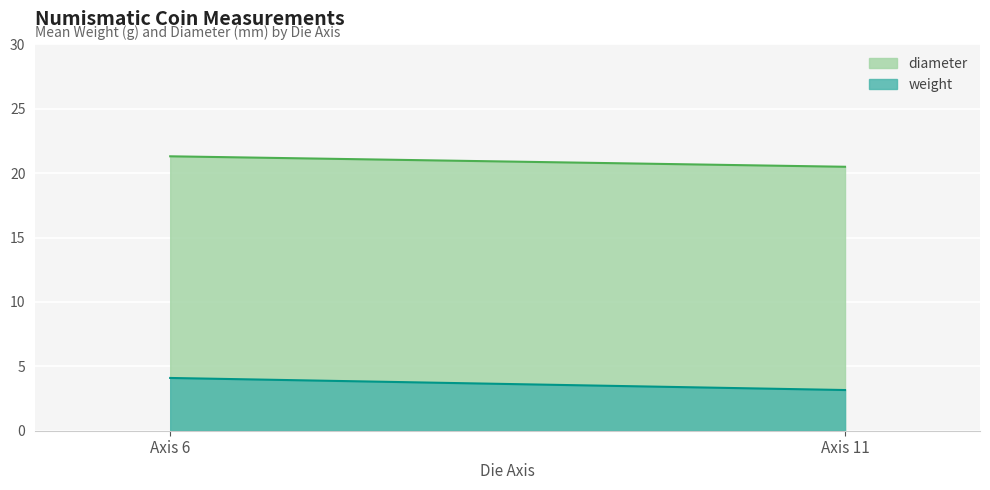

At 11, list the series in order from smallest to largest.

weight, diameter